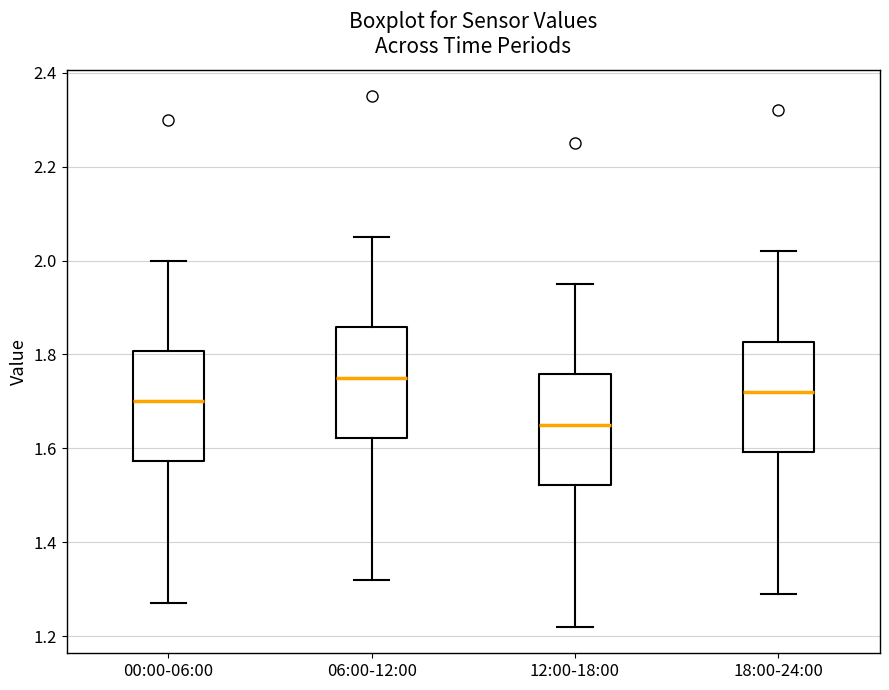

Reading left to right, transcribe this box plot: for each box, give where its median line is, the range the box spans, and where its two whiskers end, as read against the y-axis. The values are not printed on the chart, so give them approximately, as read against the axis.

00:00-06:00: median 1.70, box 1.58 to 1.80, whiskers 1.28 to 2.00
06:00-12:00: median 1.76, box 1.62 to 1.86, whiskers 1.32 to 2.06
12:00-18:00: median 1.66, box 1.52 to 1.76, whiskers 1.22 to 1.96
18:00-24:00: median 1.72, box 1.60 to 1.82, whiskers 1.30 to 2.02